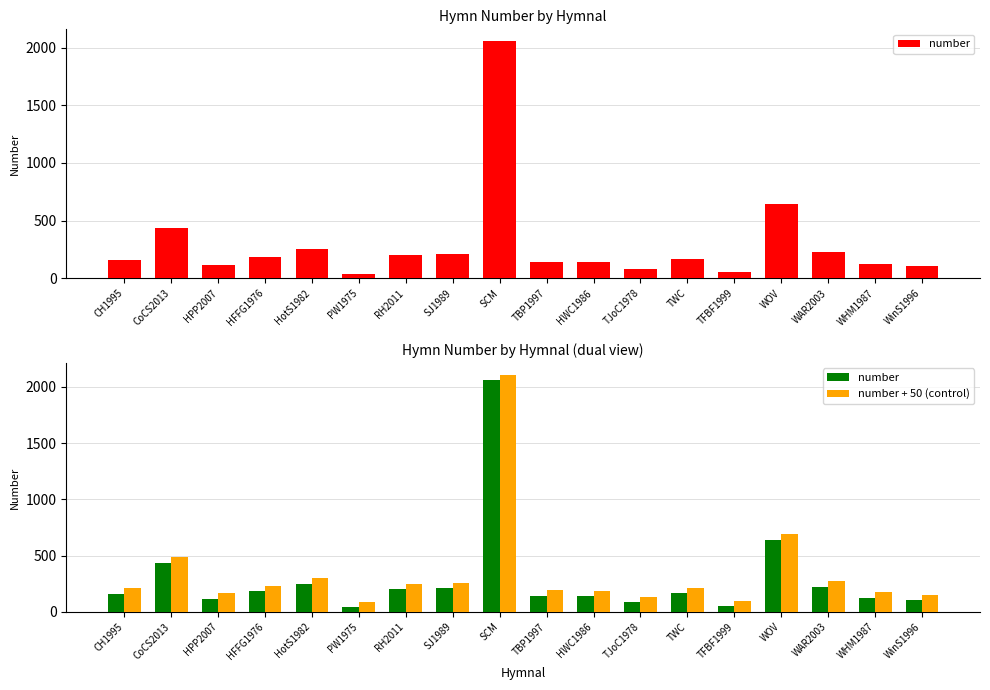

Between CH1995 and TWC, which is larger?

TWC